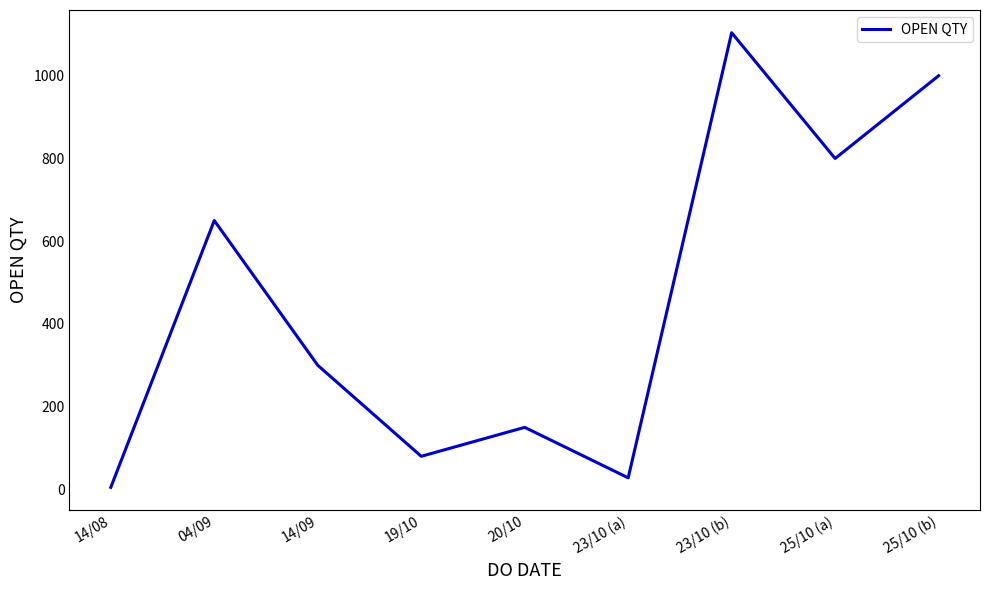

At which category does the chart reach its peak across all series?

23/10 (b)